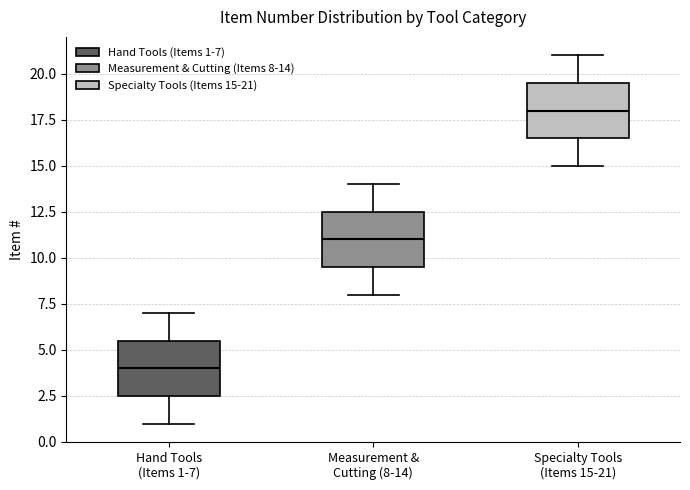

Which box's median line is the lowest?

Hand Tools (Items 1-7)